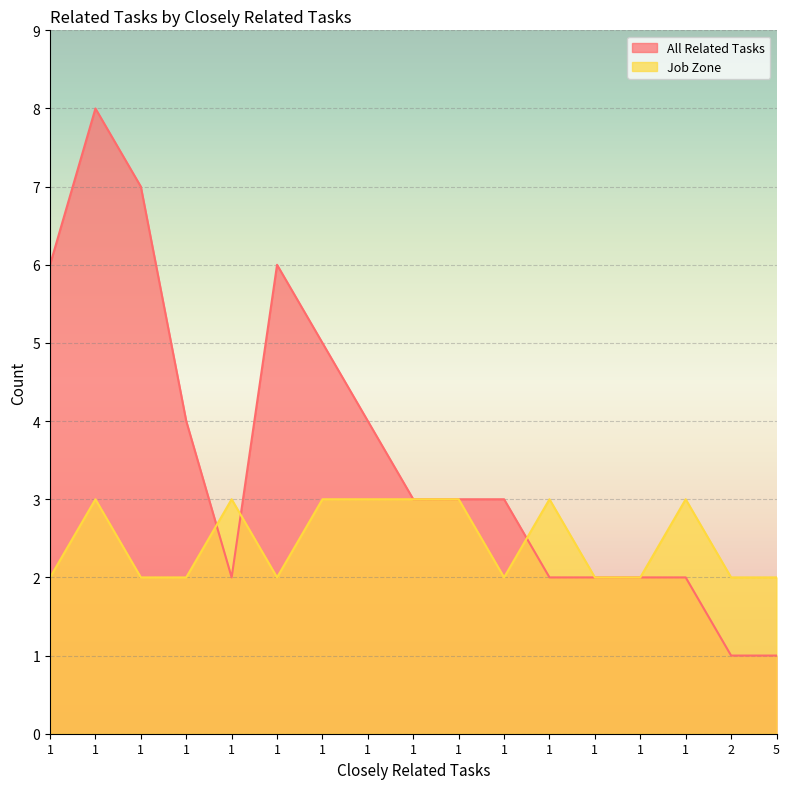

What is the difference between the second highest and second lowest values in the All Related Tasks series?

6